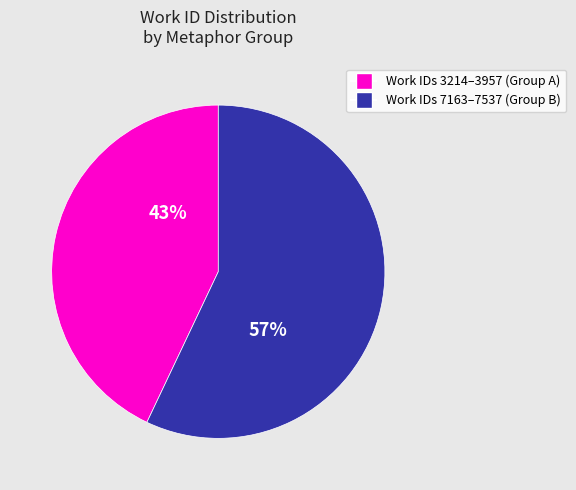

Does Work IDs 7163–7537 (Group B) account for over 50% of the chart?

Yes